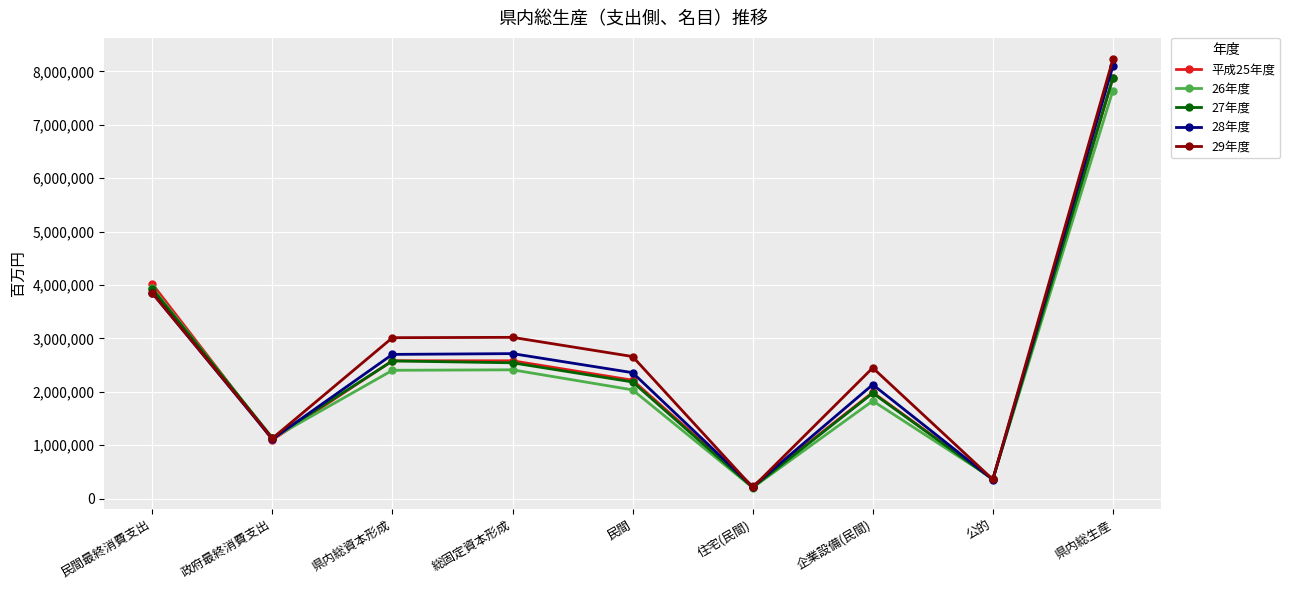

What position from the left is 総固定資本形成?

4